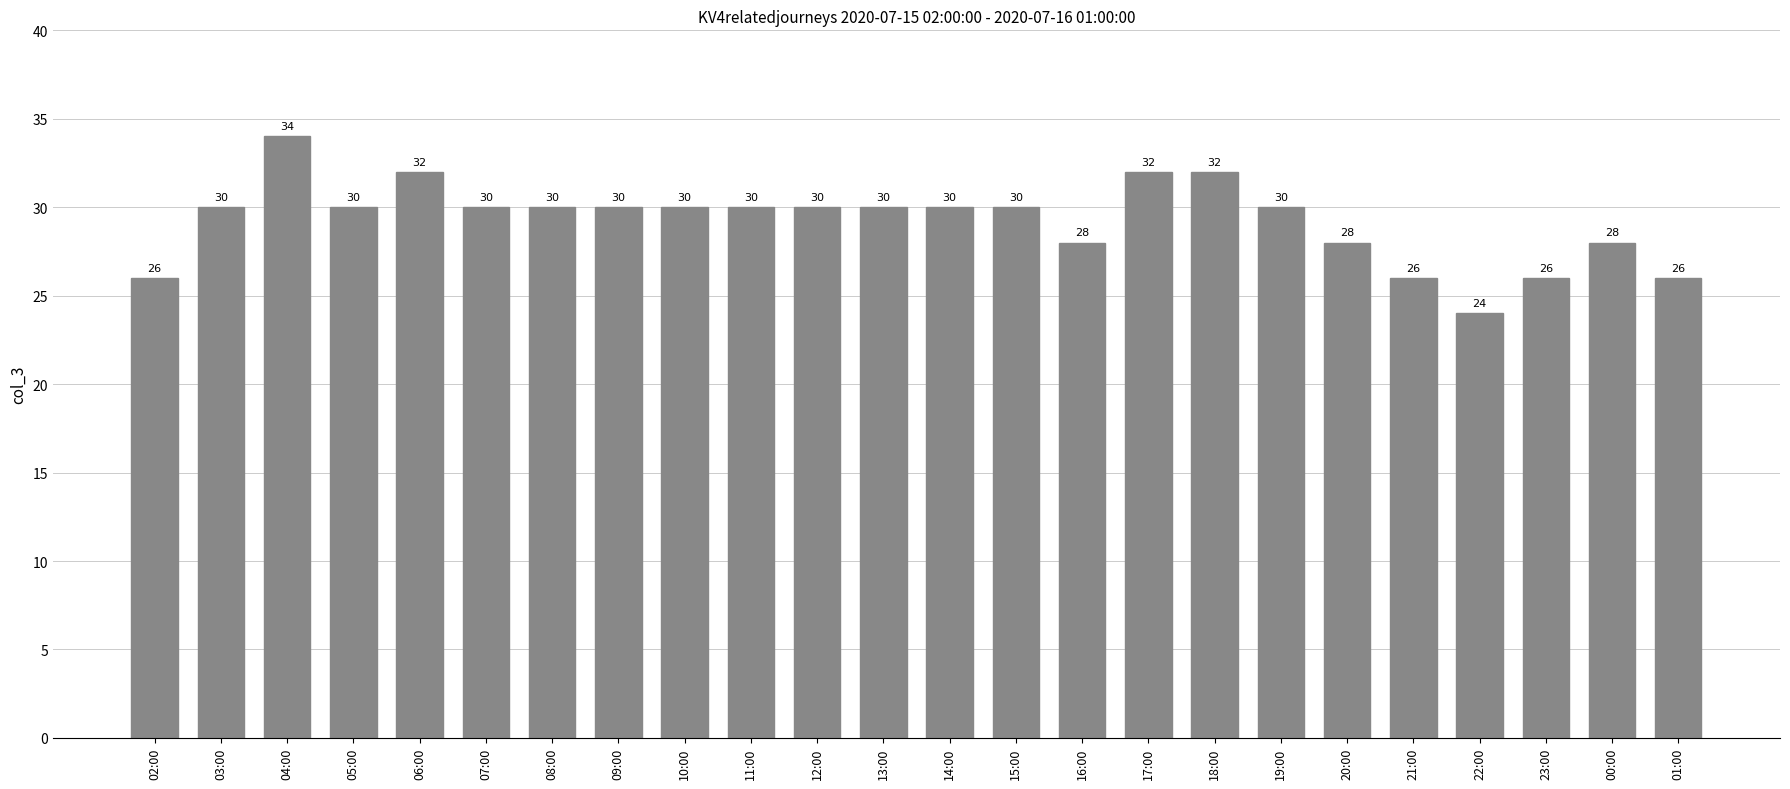

Is it true that the value at 16:00 is 49?

False